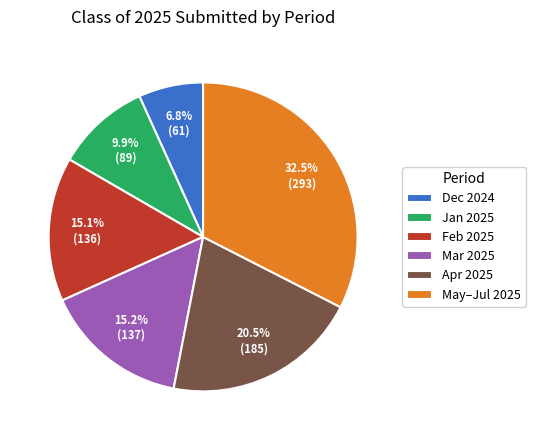

Do Mar 2025 and Apr 2025 together represent more than half of the pie?

No